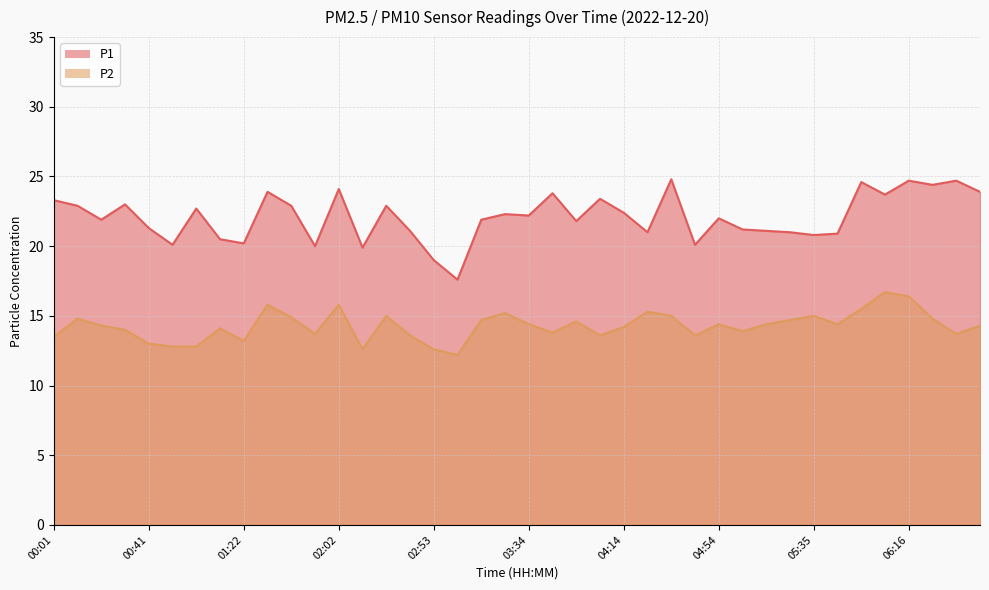

What is the spread (max minus min) of values at 01:01?

9.9